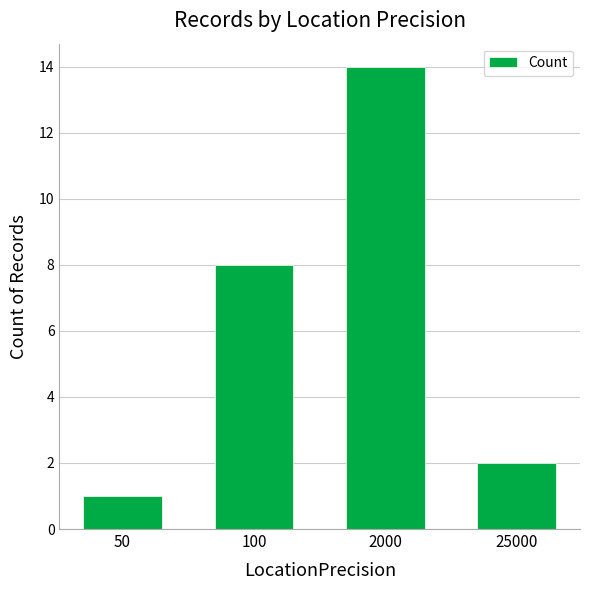

What is the approximate value at 50?

1